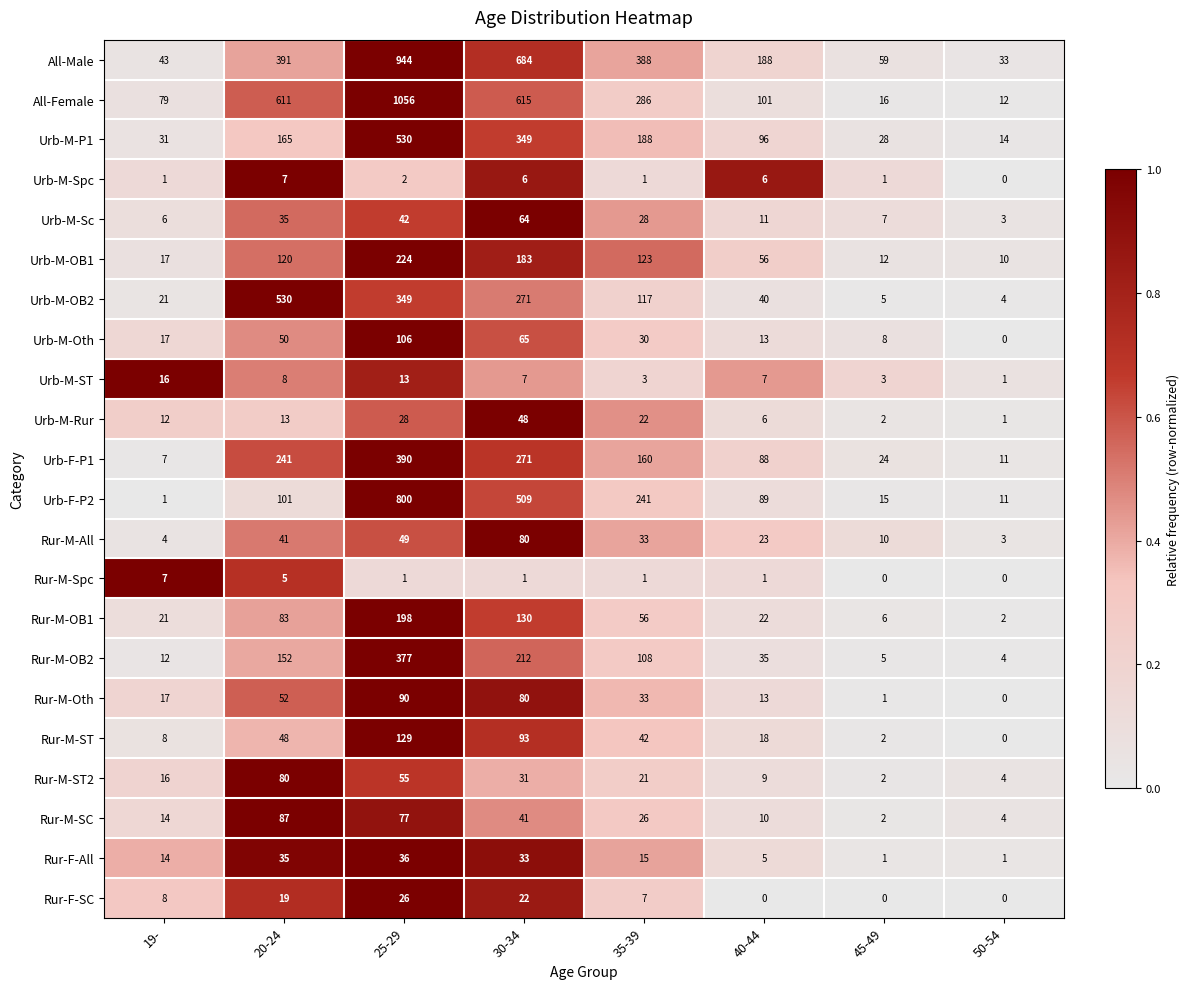

Which label corresponds to the largest value in the chart?

25-29